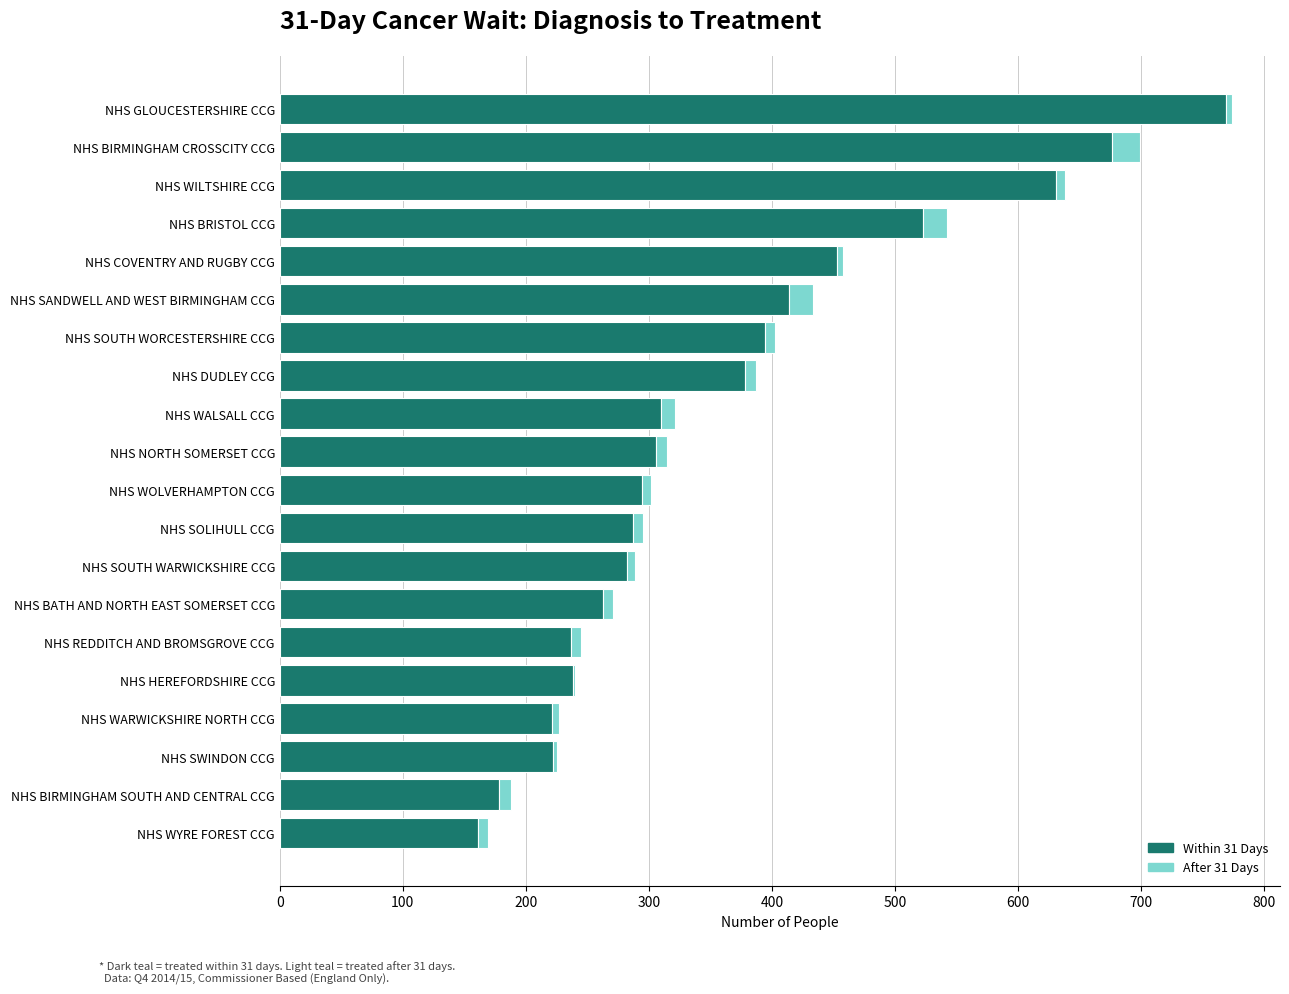

Which category has the highest value in the Within 31 Days series?

NHS GLOUCESTERSHIRE CCG